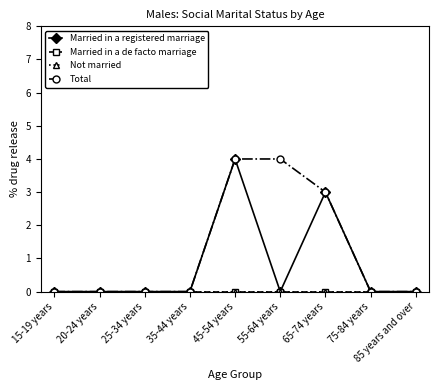

Does the chart have visible grid lines?

No